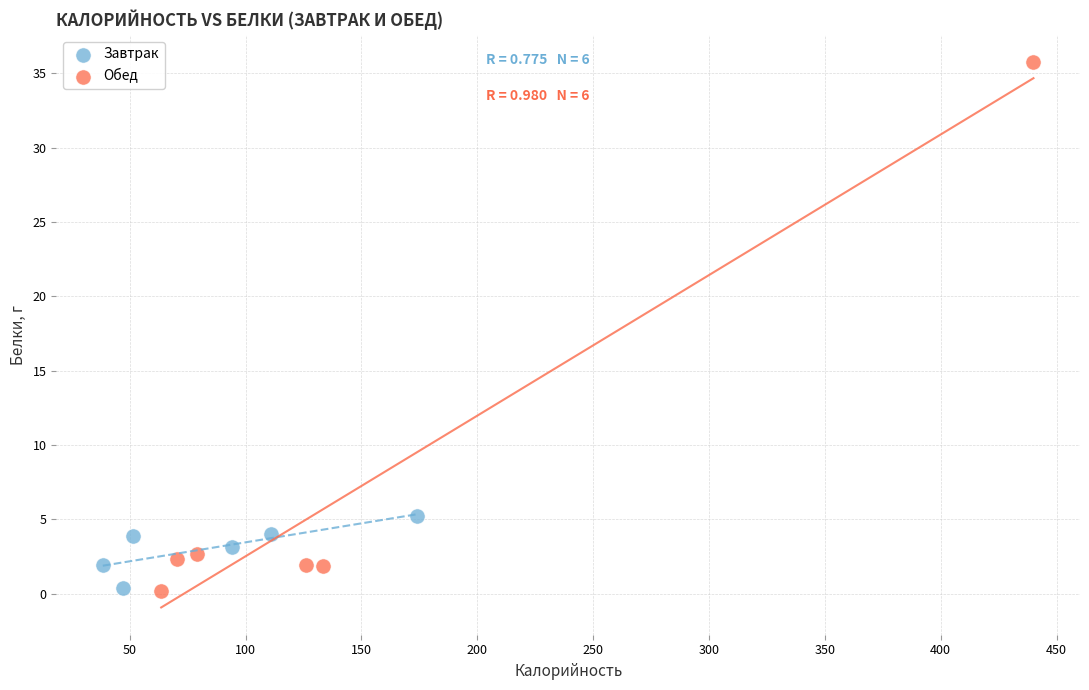

What are all the series names shown in the legend?

Завтрак, Обед